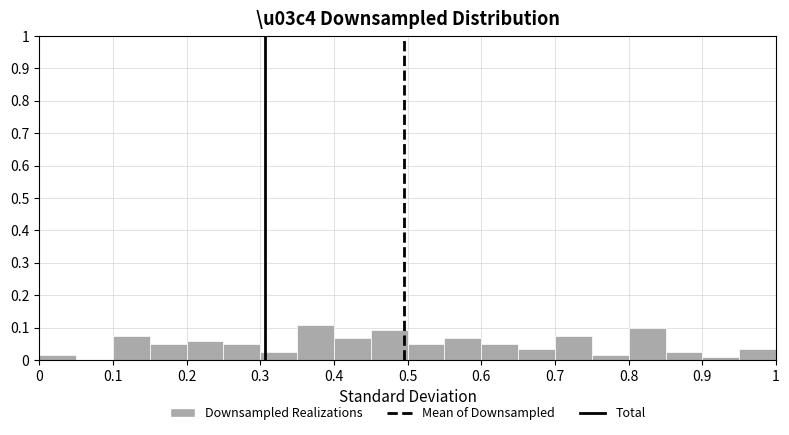

Reading left to right, transcribe this chart: for each bar, give the range it covers on the x-axis and its height. The values are not printed on the chart, so give them approximately, as read against the axis.

0.00 to 0.05: 0.02
0.05 to 0.10: 0
0.10 to 0.15: 0.08
0.15 to 0.20: 0.05
0.20 to 0.25: 0.06
0.25 to 0.30: 0.05
0.30 to 0.35: 0.03
0.35 to 0.40: 0.11
0.40 to 0.45: 0.07
0.45 to 0.50: 0.09
0.50 to 0.55: 0.05
0.55 to 0.60: 0.07
0.60 to 0.65: 0.05
0.65 to 0.70: 0.03
0.70 to 0.75: 0.08
0.75 to 0.80: 0.02
0.80 to 0.85: 0.10
0.85 to 0.90: 0.03
0.90 to 0.95: under 0.01
0.95 to 1.00: 0.03